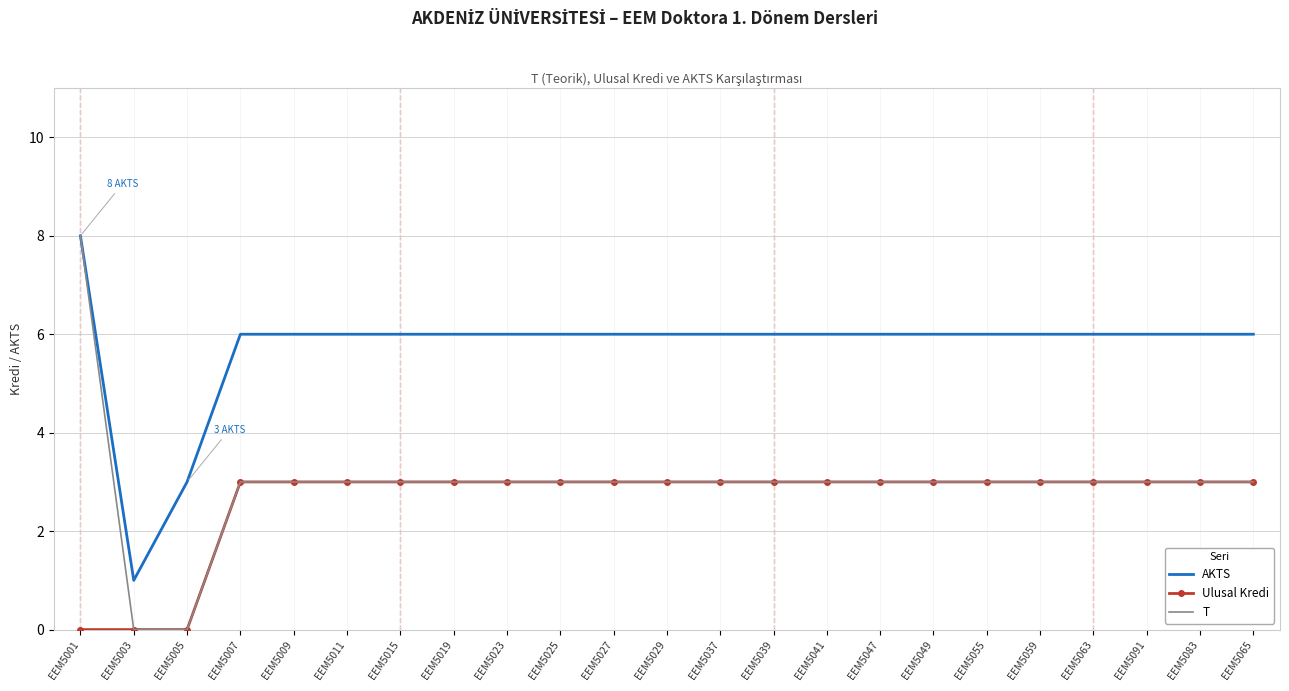

What is the maximum value shown in the chart?

8